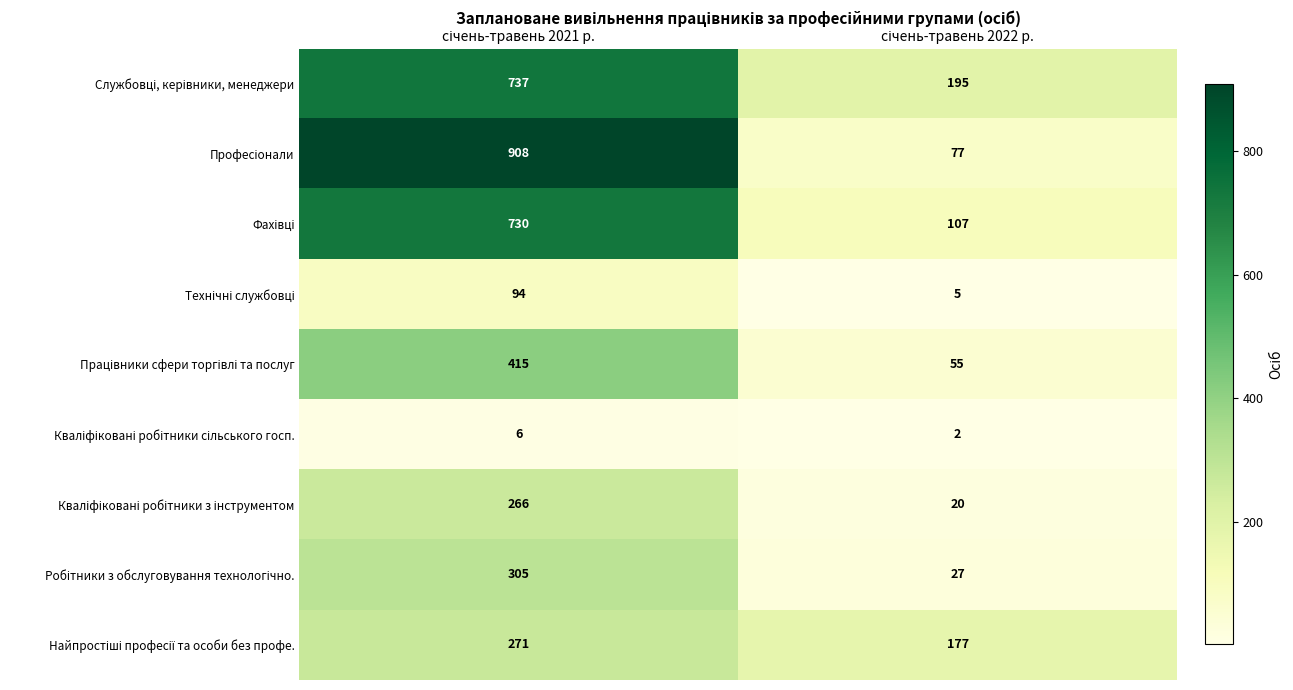

What is the greatest value displayed?

908